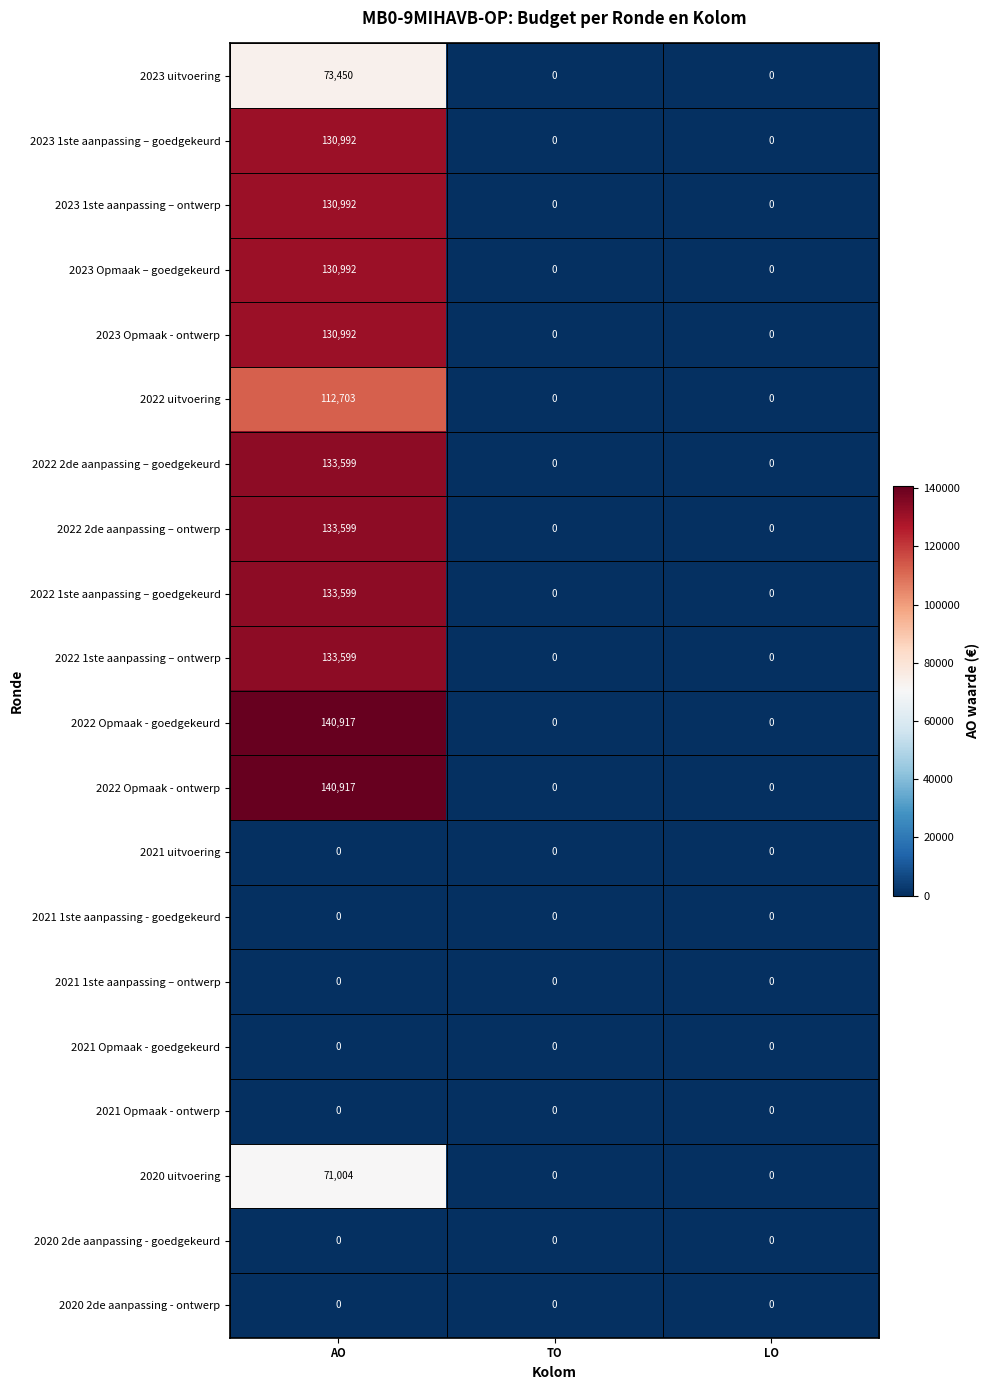

At which category is the sum across all series the highest?

AO